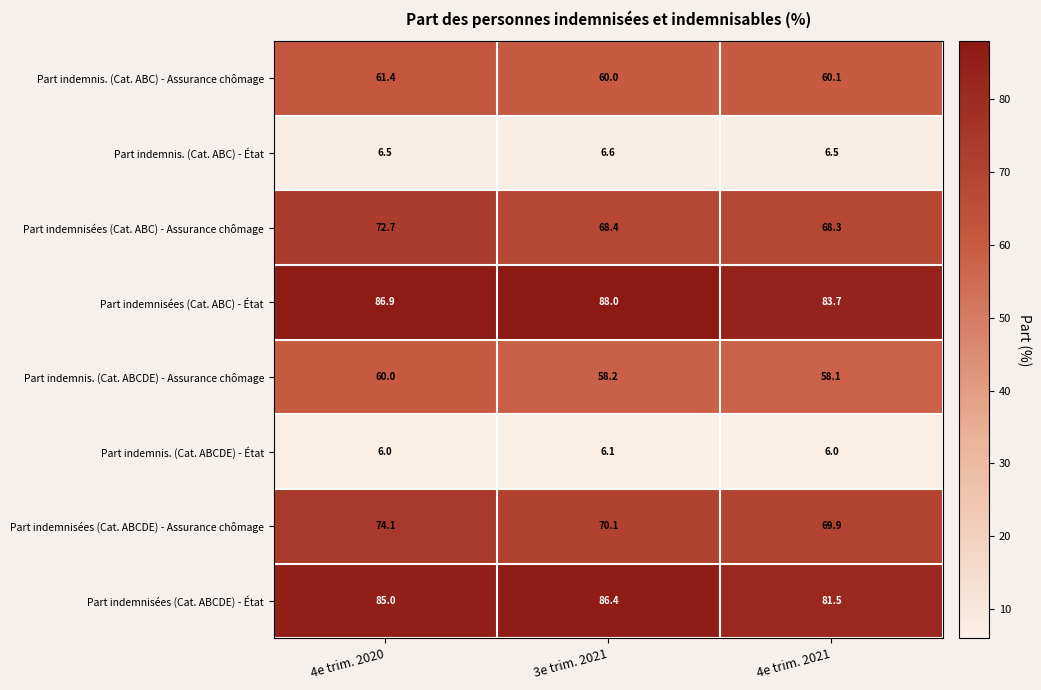

Reading left to right, what are all the values shown in this chart?

Part indemnis. (Cat. ABC) - Assurance chômage: 61.4	60.0	60.1
Part indemnis. (Cat. ABC) - État: 6.5	6.6	6.5
Part indemnisées (Cat. ABC) - Assurance chômage: 72.7	68.4	68.3
Part indemnisées (Cat. ABC) - État: 86.9	88.0	83.7
Part indemnis. (Cat. ABCDE) - Assurance chômage: 60.0	58.2	58.1
Part indemnis. (Cat. ABCDE) - État: 6.0	6.1	6.0
Part indemnisées (Cat. ABCDE) - Assurance chômage: 74.1	70.1	69.9
Part indemnisées (Cat. ABCDE) - État: 85.0	86.4	81.5